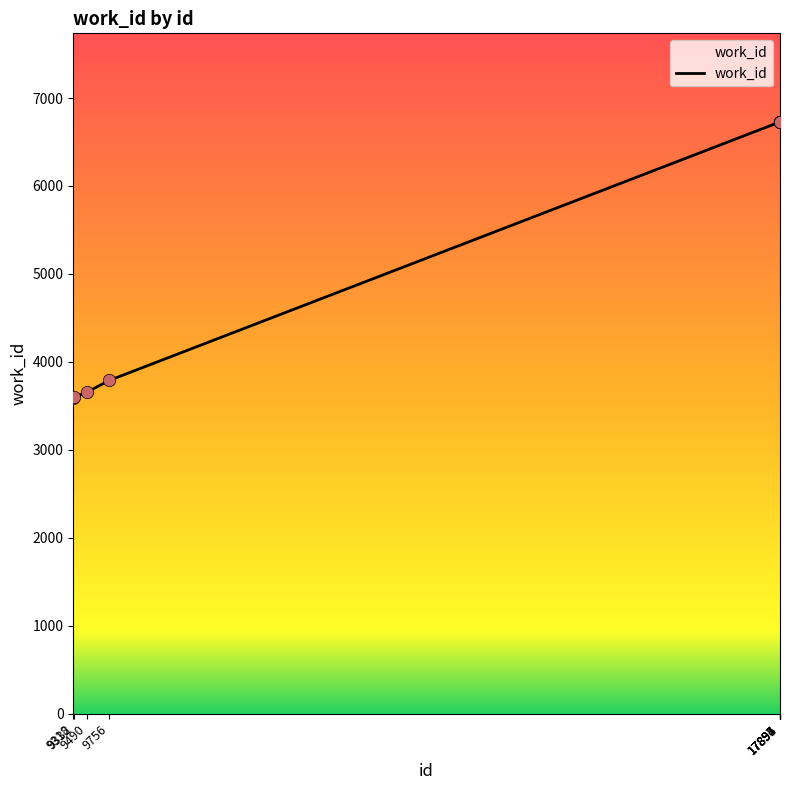

Which has a higher value, 17896 or 9756?

17896